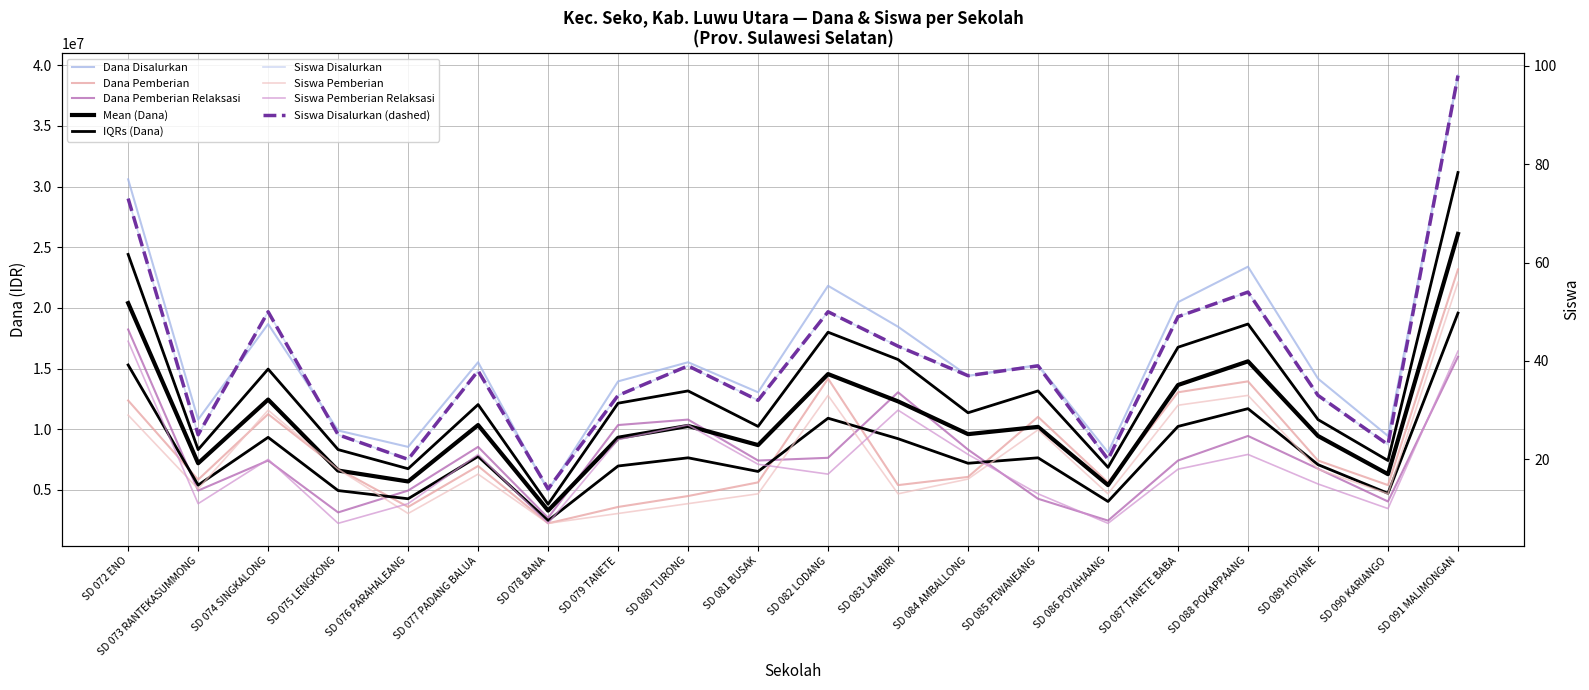

What is the label of the 18th point from the left?

SD 089 HOYANE